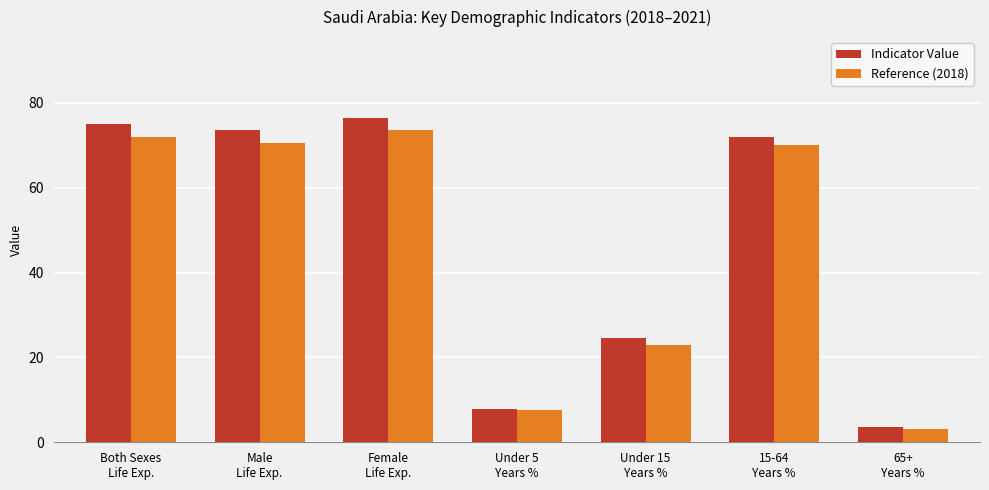

Rank the categories by Indicator Value value from lowest to highest.

65+
Years %, Under 5
Years %, Under 15
Years %, 15-64
Years %, Male
Life Exp., Both Sexes
Life Exp., Female
Life Exp.